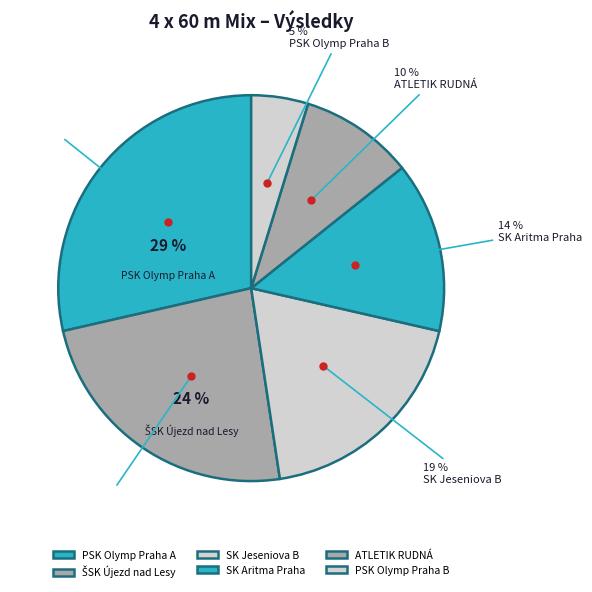

Between PSK Olymp Praha A and ATLETIK RUDNÁ, which is larger?

PSK Olymp Praha A